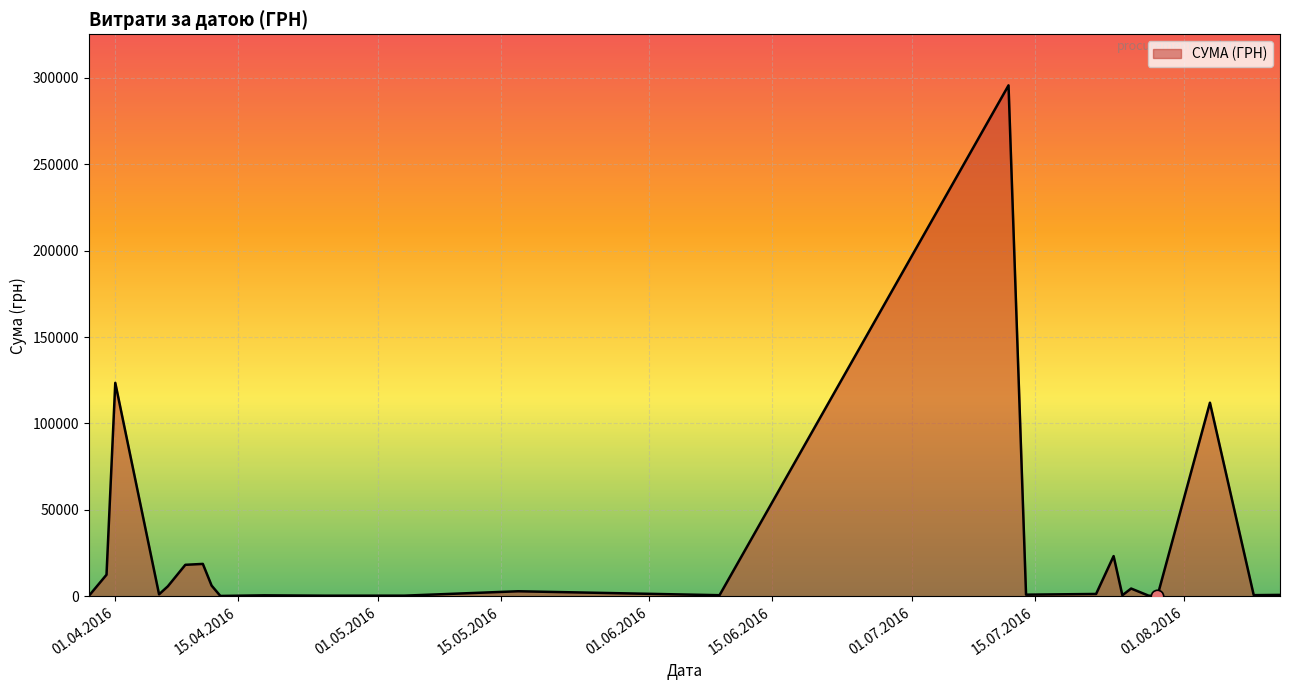

What is the difference between the maximum and minimum values?

295540.8